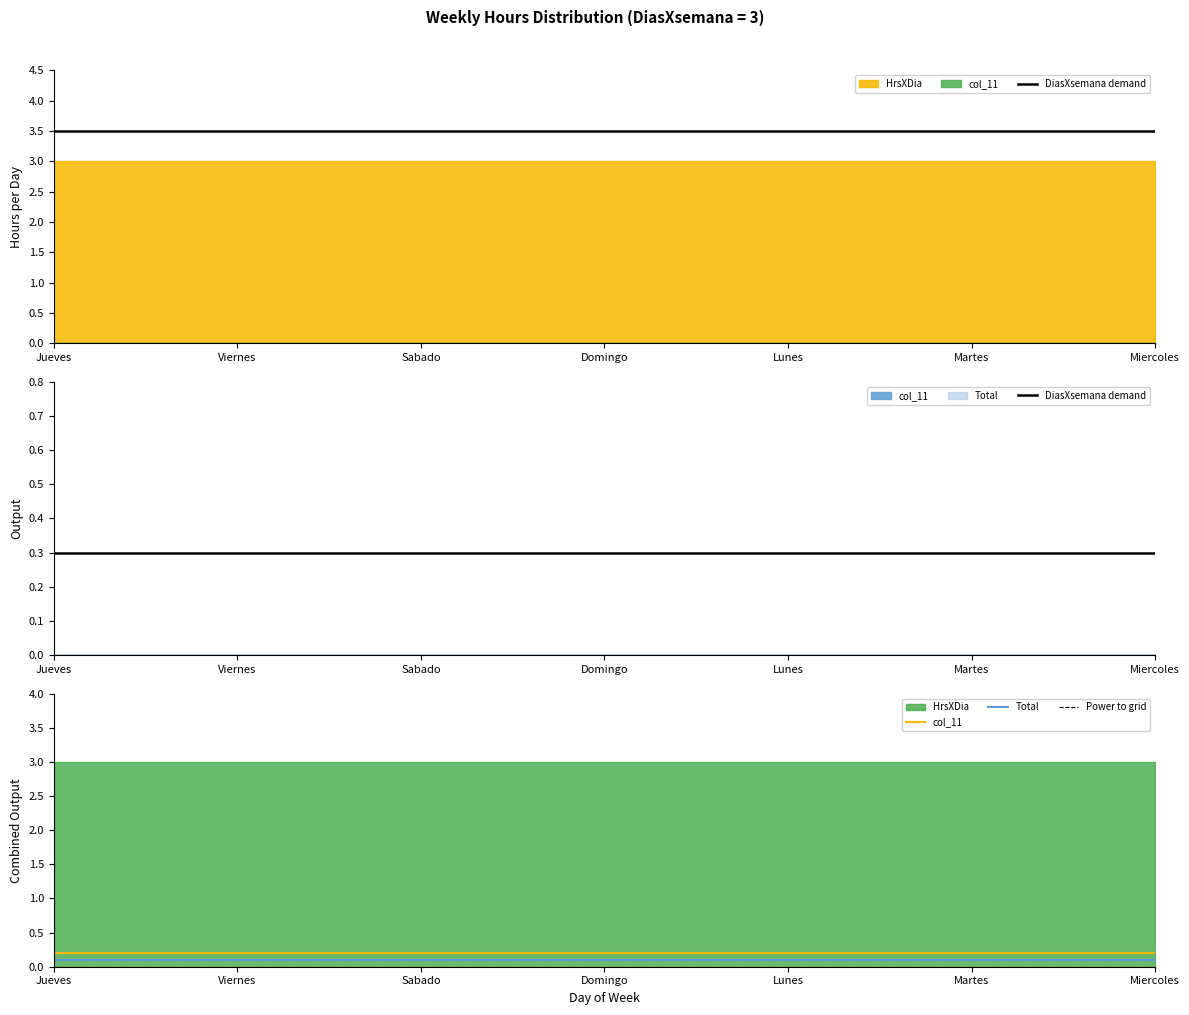

True or false: HrsXDia and Total cross at least once.

False